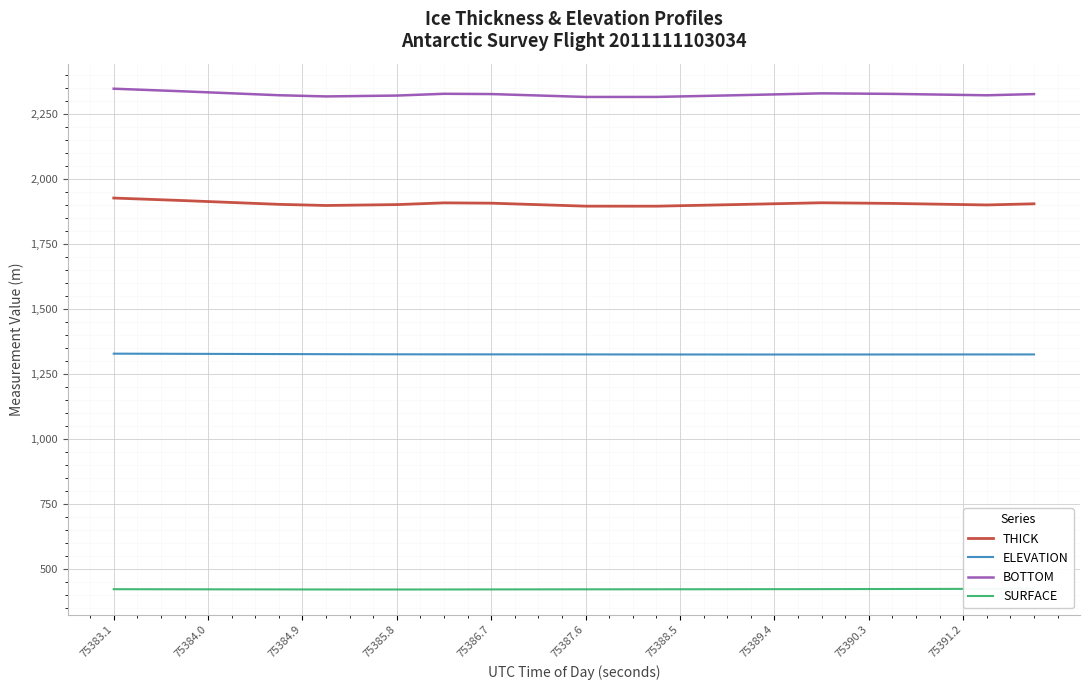

True or false: BOTTOM has a value of 3786.9 at 75391.2.

False